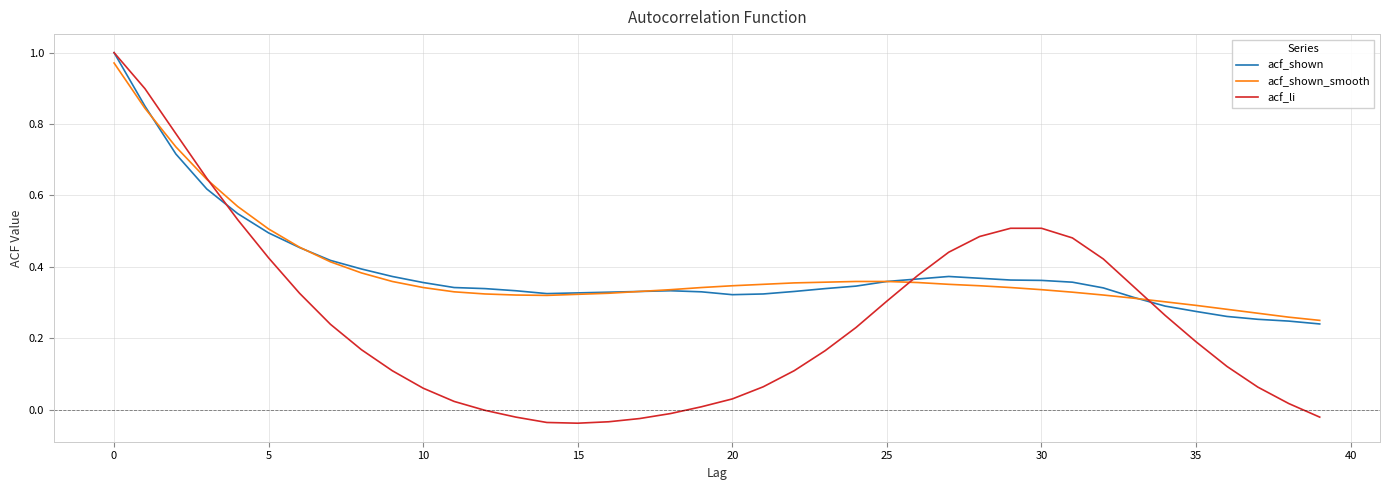

Which series has the largest range (max minus min)?

acf_li